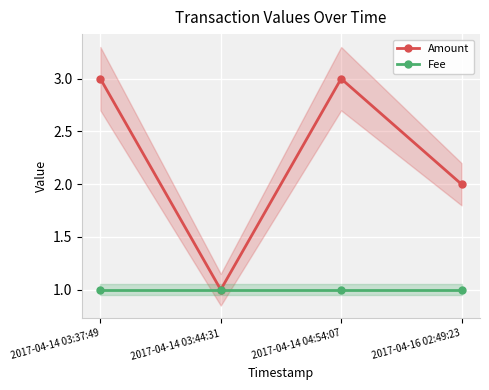

List the labels in order of Amount value, smallest first.

2017-04-14 03:44:31, 2017-04-16 02:49:23, 2017-04-14 03:37:49, 2017-04-14 04:54:07